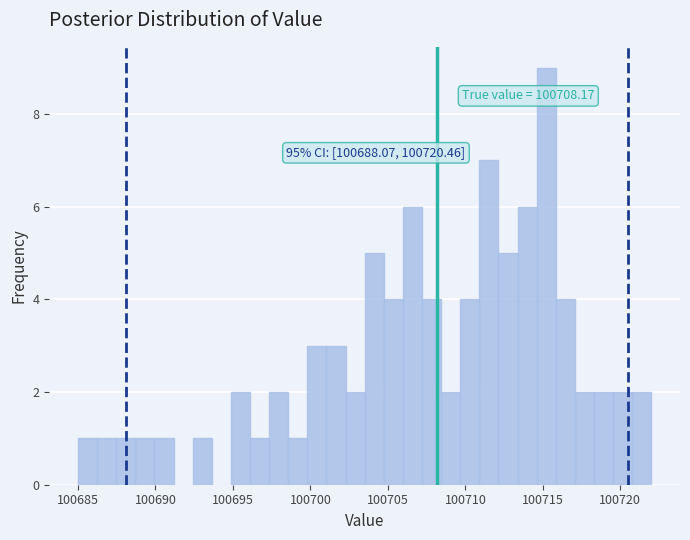

Read against the x-axis, roughly where is the centre of the tallest bar?

100715.0